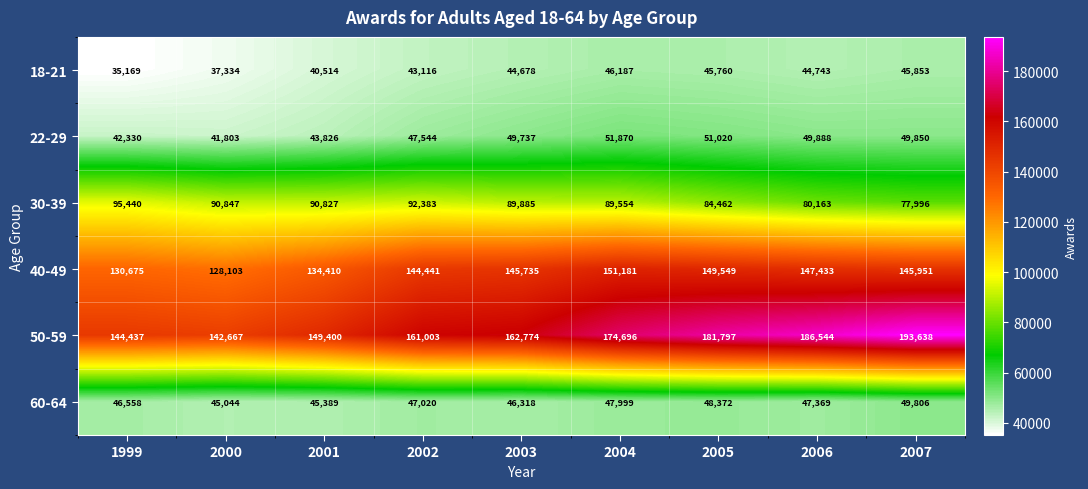

How many series are shown in this chart?

6